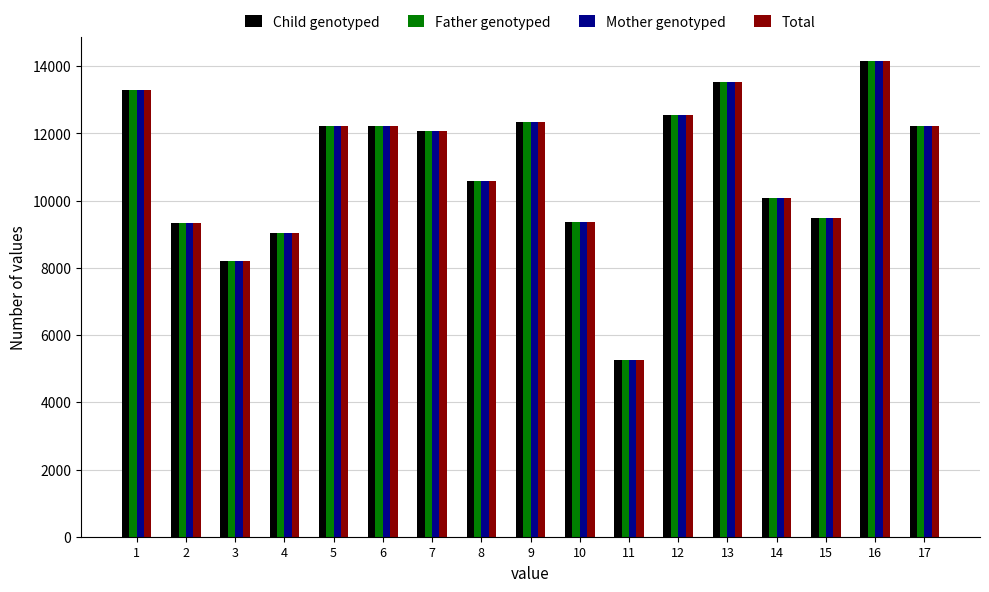

Read the Mother genotyped value at 17.

12220